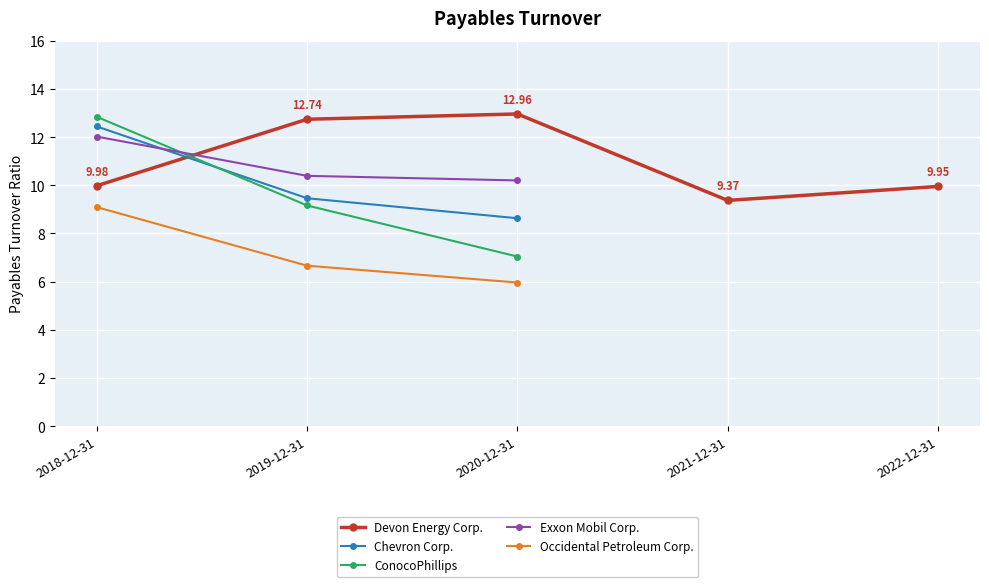

What is the label of the 5th point from the left?

2022-12-31